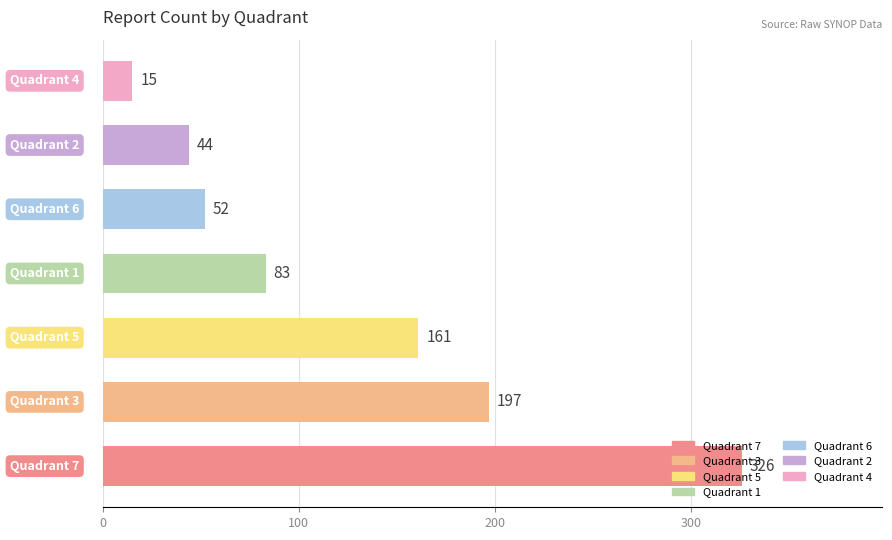

What is the sum of all values?

878